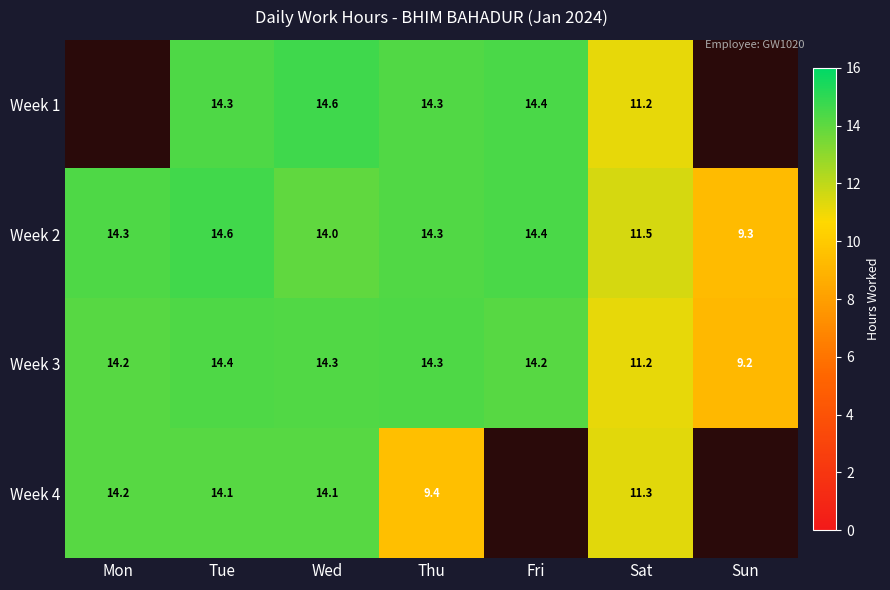

What is the lowest value of the Week 2 series?

9.3